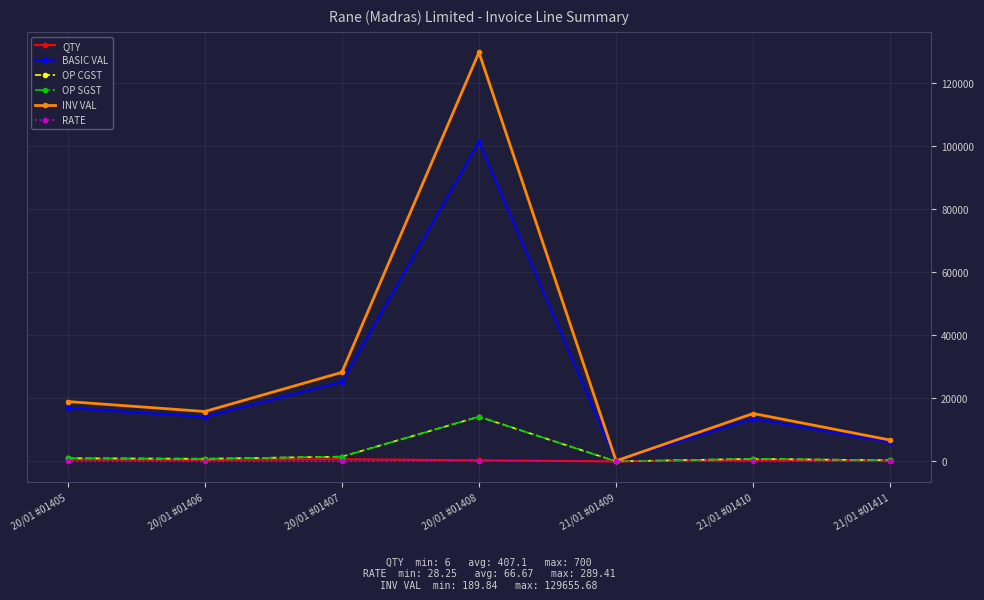

Reading right to left, extract all data points from this chart.

QTY: 214.0	480.0	6.0	350.0	700.0	500.0	600.0
BASIC VAL: 6045.5	13560.0	169.5	101293.5	25200.0	14125.0	16950.0
OP CGST: 362.7	813.6	10.2	14181.1	1512.0	847.5	1017.0
OP SGST: 362.7	813.6	10.2	14181.1	1512.0	847.5	1017.0
INV VAL: 6771.0	15187.2	189.8	129655.7	28224.0	15820.0	18984.0
RATE: 28.2	28.2	28.2	289.4	36.0	28.2	28.2